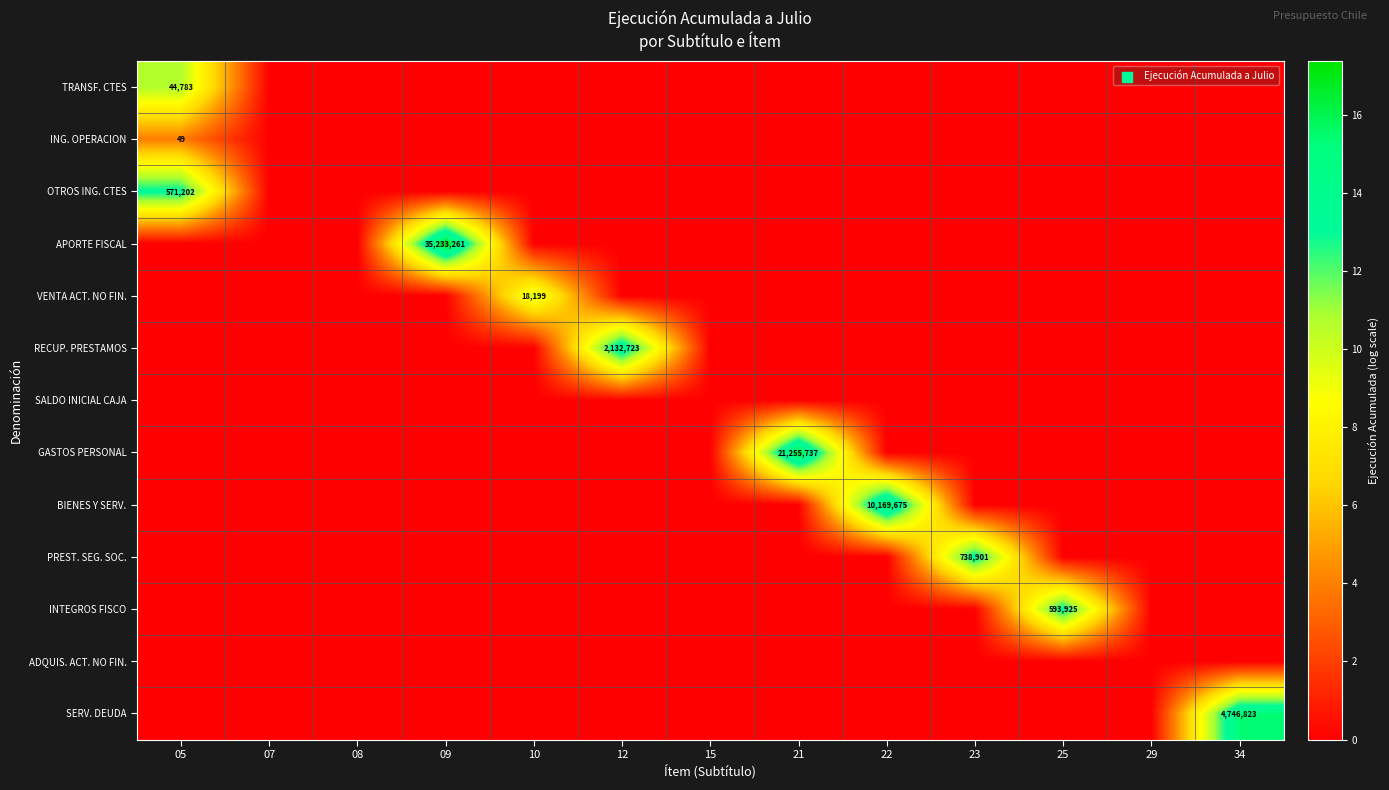

What is the total value across all series at 10?

9.8